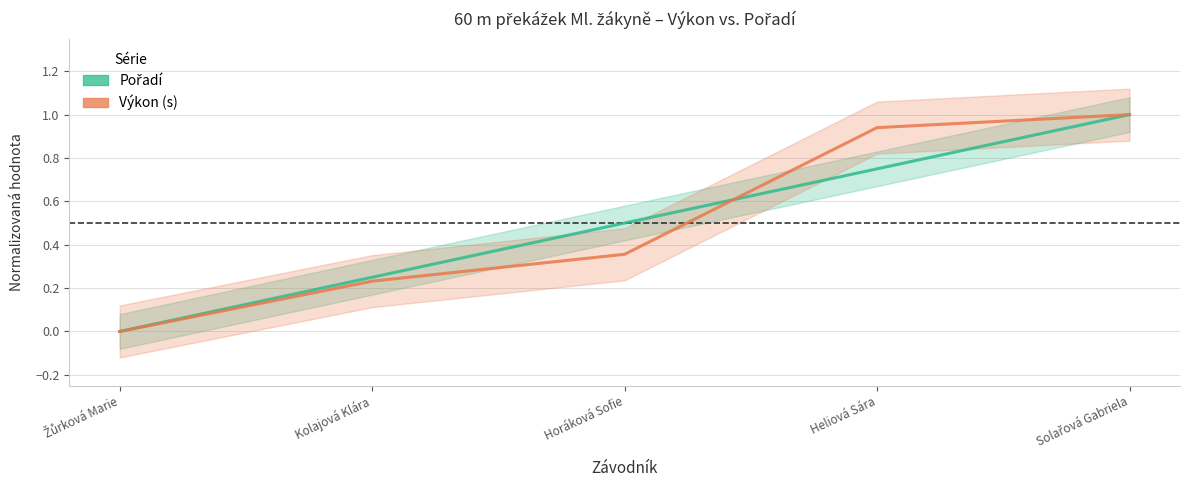

Between Heliová Sára and Žůrková Marie, which is larger?

Heliová Sára